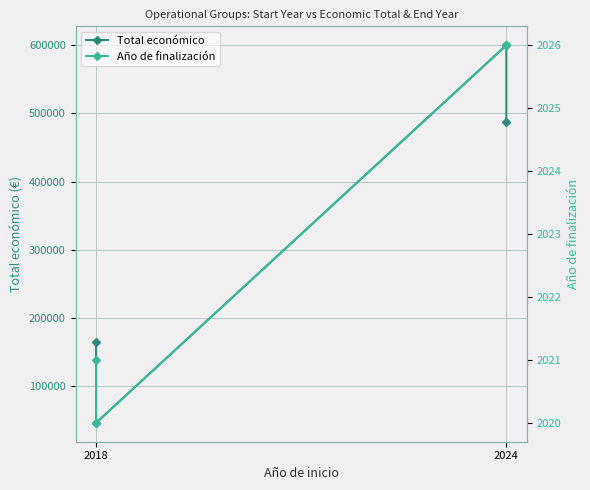

List the series in order of their peak value, lowest first.

Año de finalización, Total económico